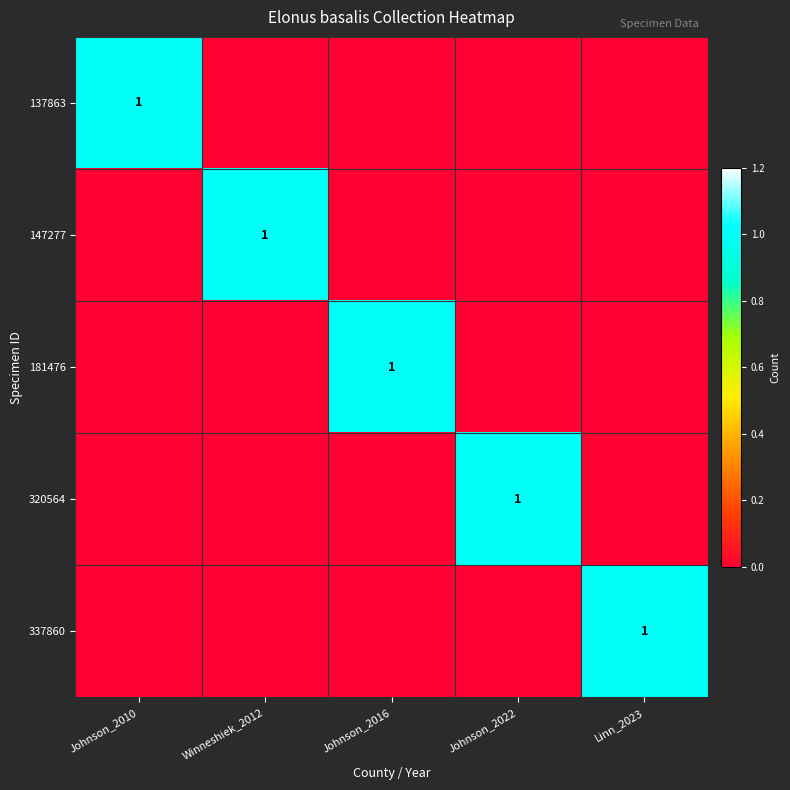

What is the total value across all series at Johnson_2010?

1